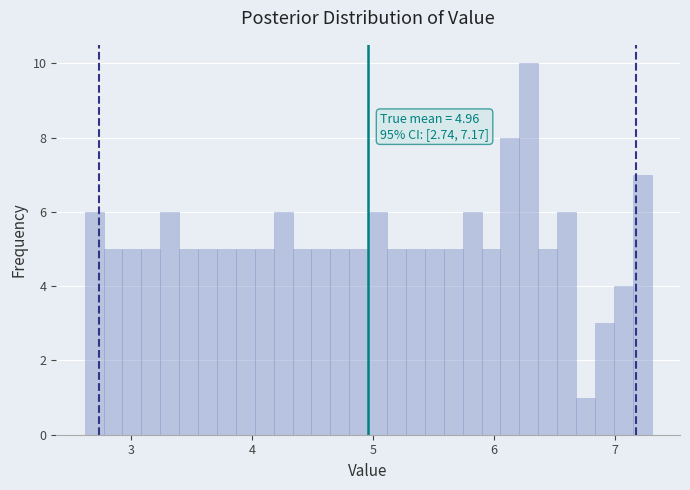

Around what value on the x-axis is the tallest bar? Give the approximate position of its centre, as read against the axis.

6.3